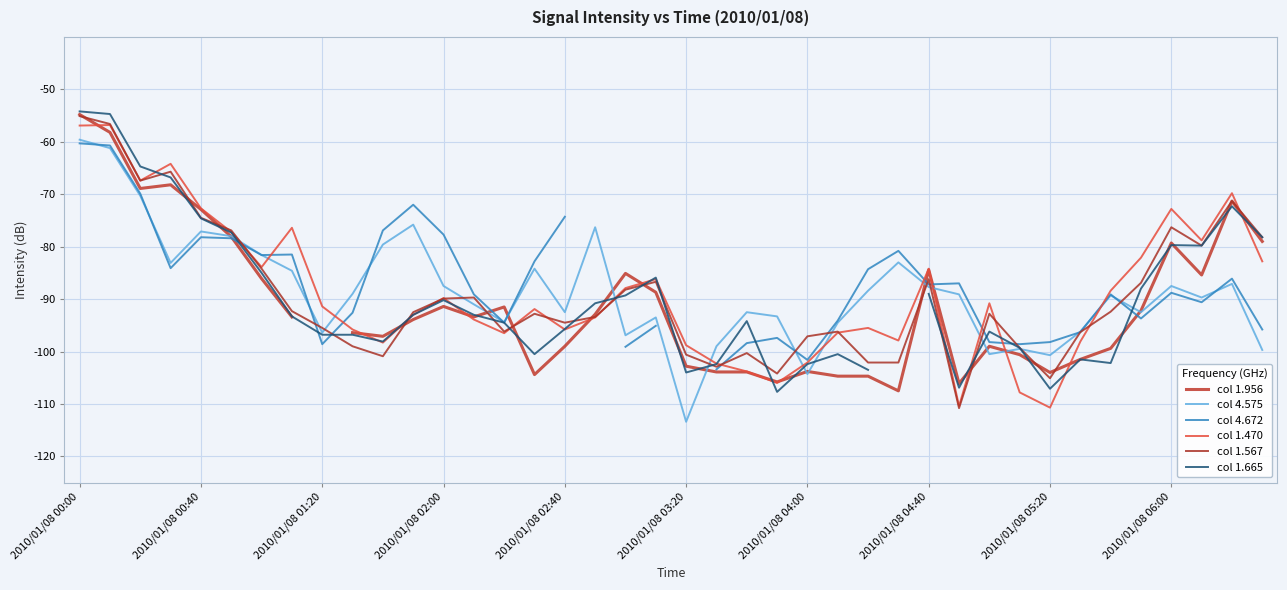

What is the label of the 1st point from the left?

2010/01/08 00:00